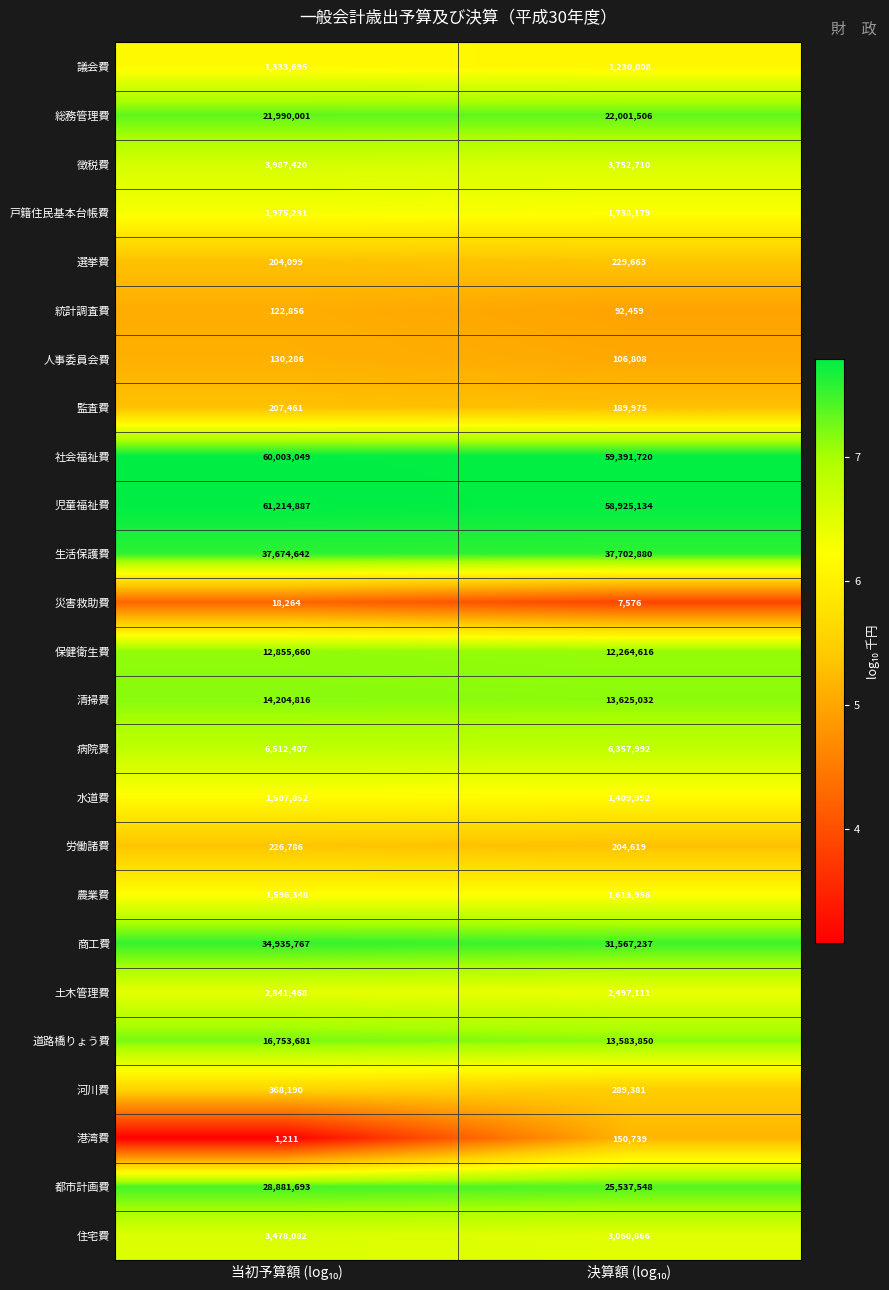

What is the sum of all 総務管理費 values?

43991507